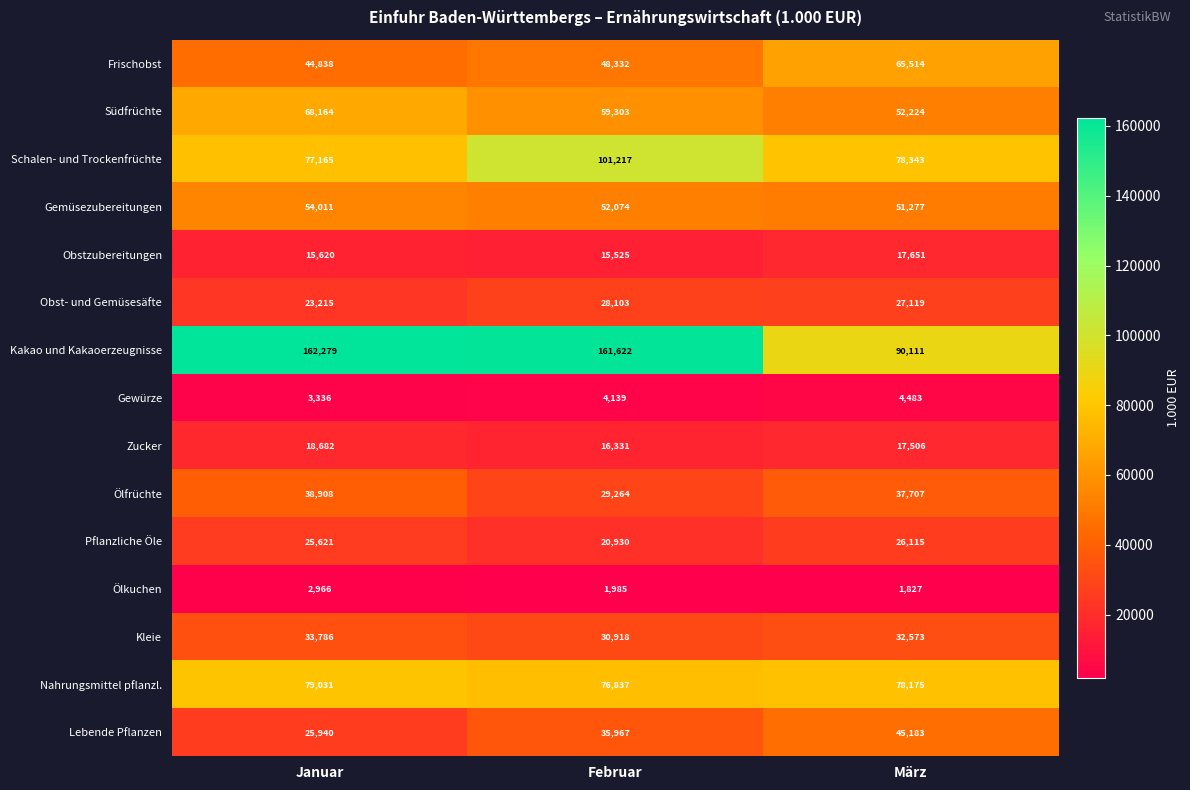

List the series in order of their peak value, highest first.

Kakao und Kakaoerzeugnisse, Schalen- und Trockenfrüchte, Nahrungsmittel pflanzl., Südfrüchte, Frischobst, Gemüsezubereitungen, Lebende Pflanzen, Ölfrüchte, Kleie, Obst- und Gemüsesäfte, Pflanzliche Öle, Zucker, Obstzubereitungen, Gewürze, Ölkuchen